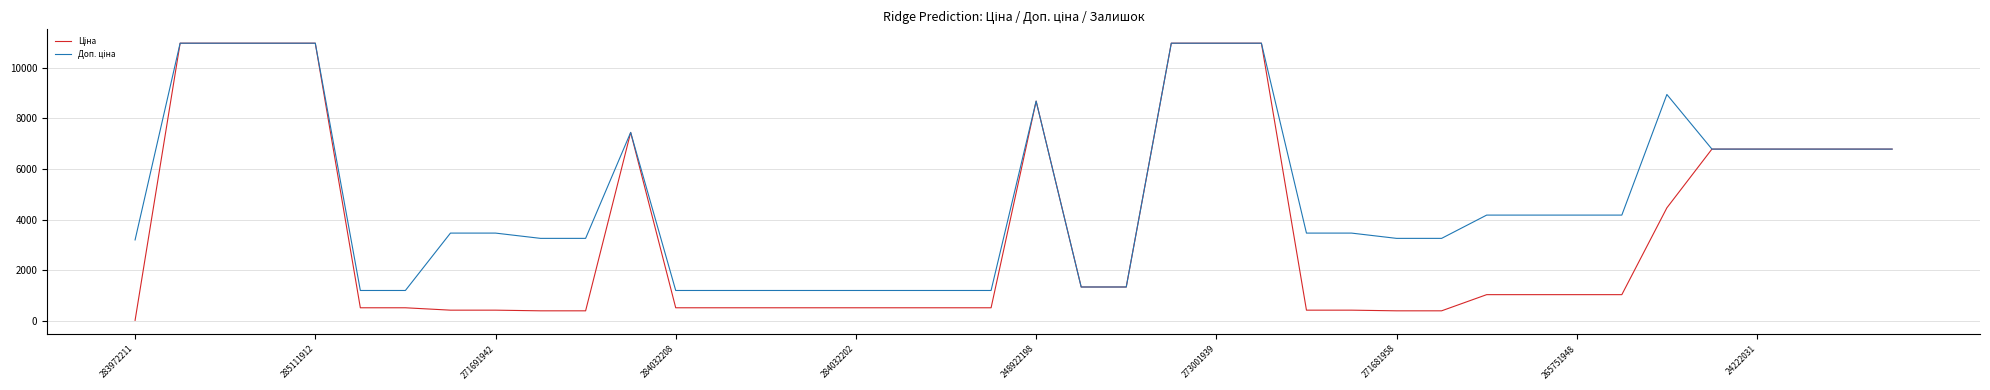

Is this an area chart (filled region under the line)?

No